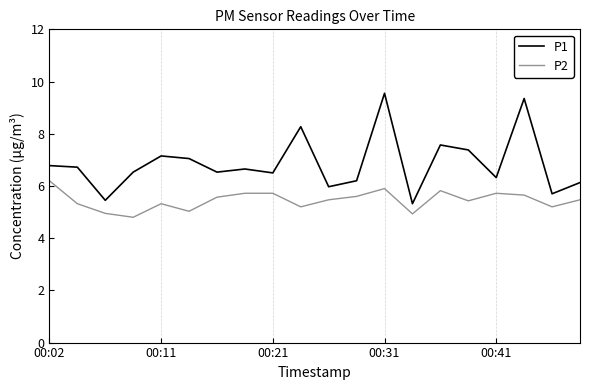

What is the greatest value displayed?

9.6